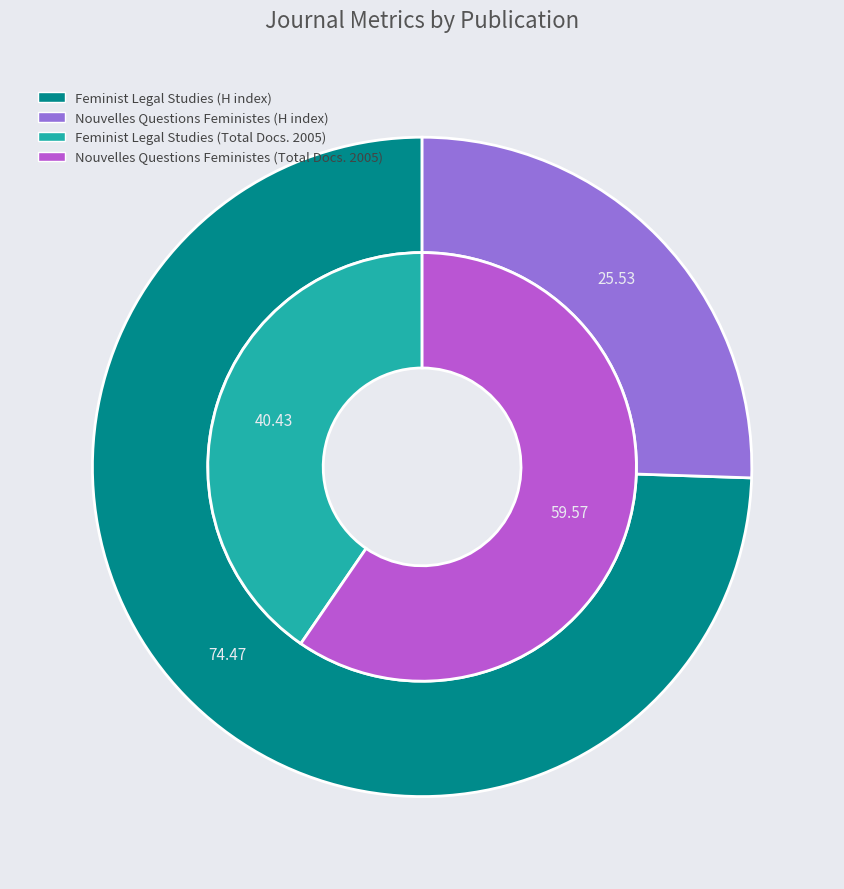

True or false: Nouvelles Questions Feministes accounts for 71% of the total.

False